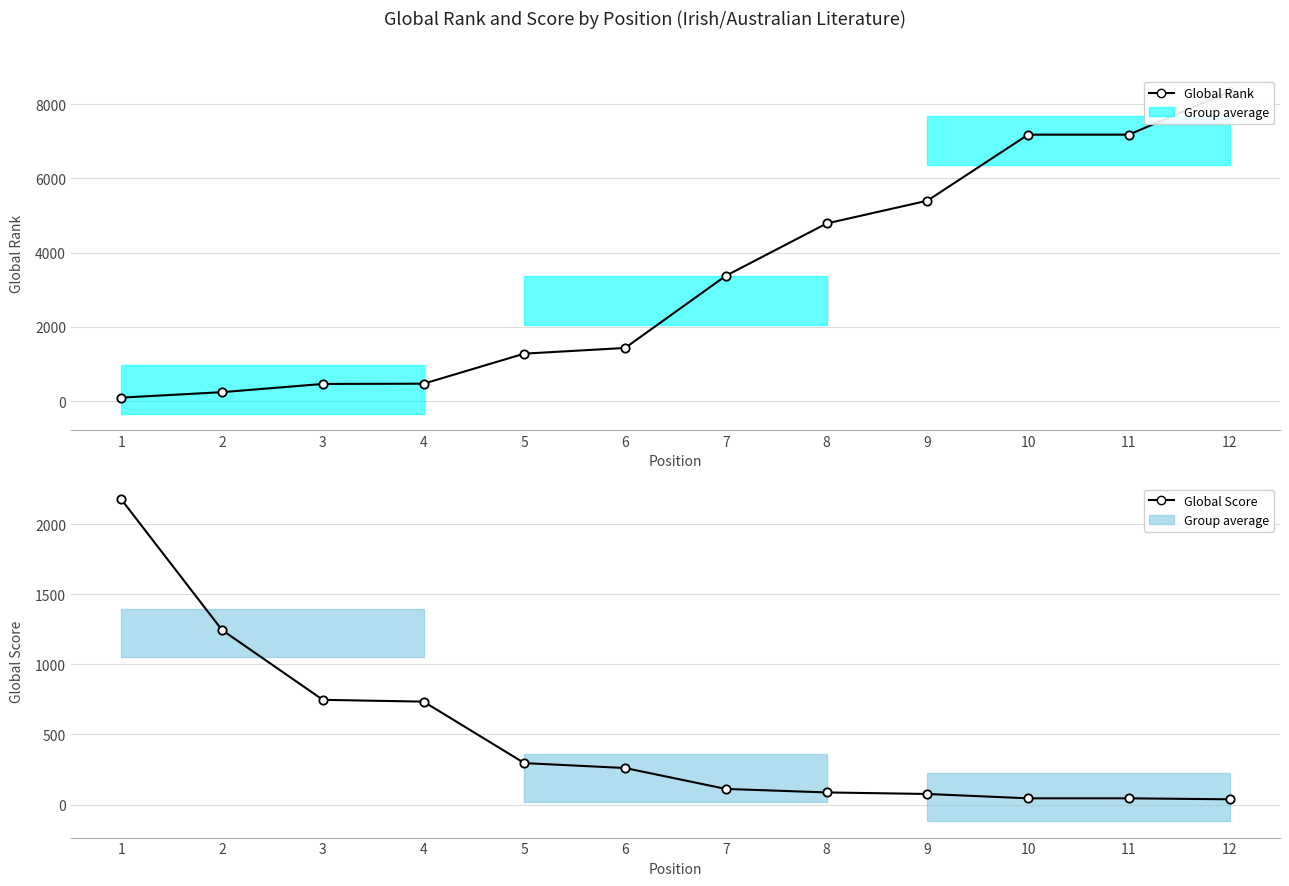

List the series in order of their peak value, highest first.

Global Rank, Global Score